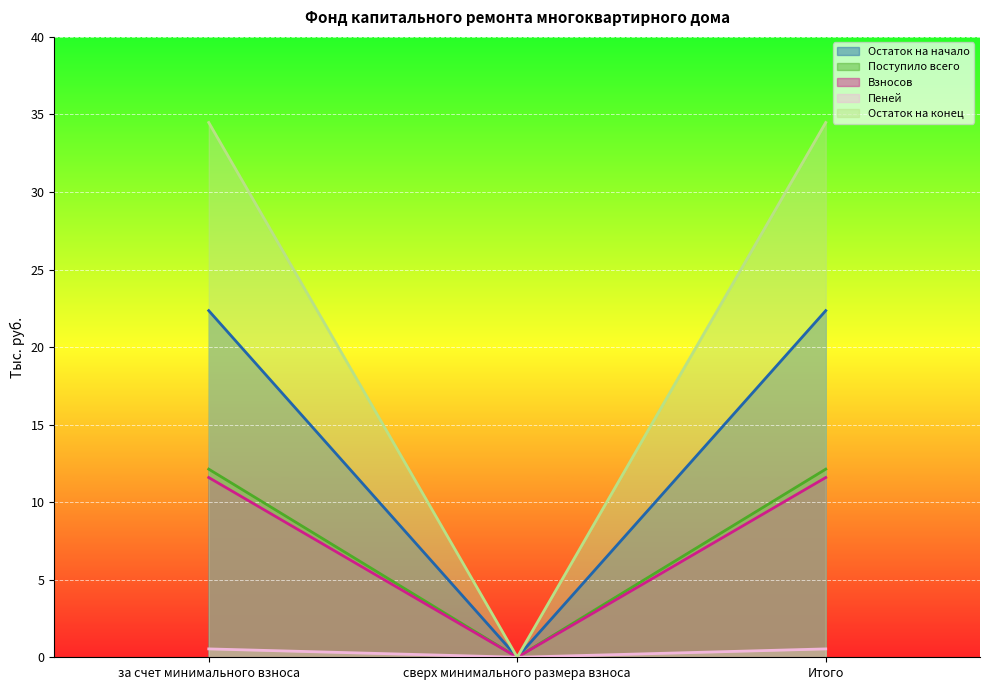

Which series has the largest range (max minus min)?

Остаток на конец